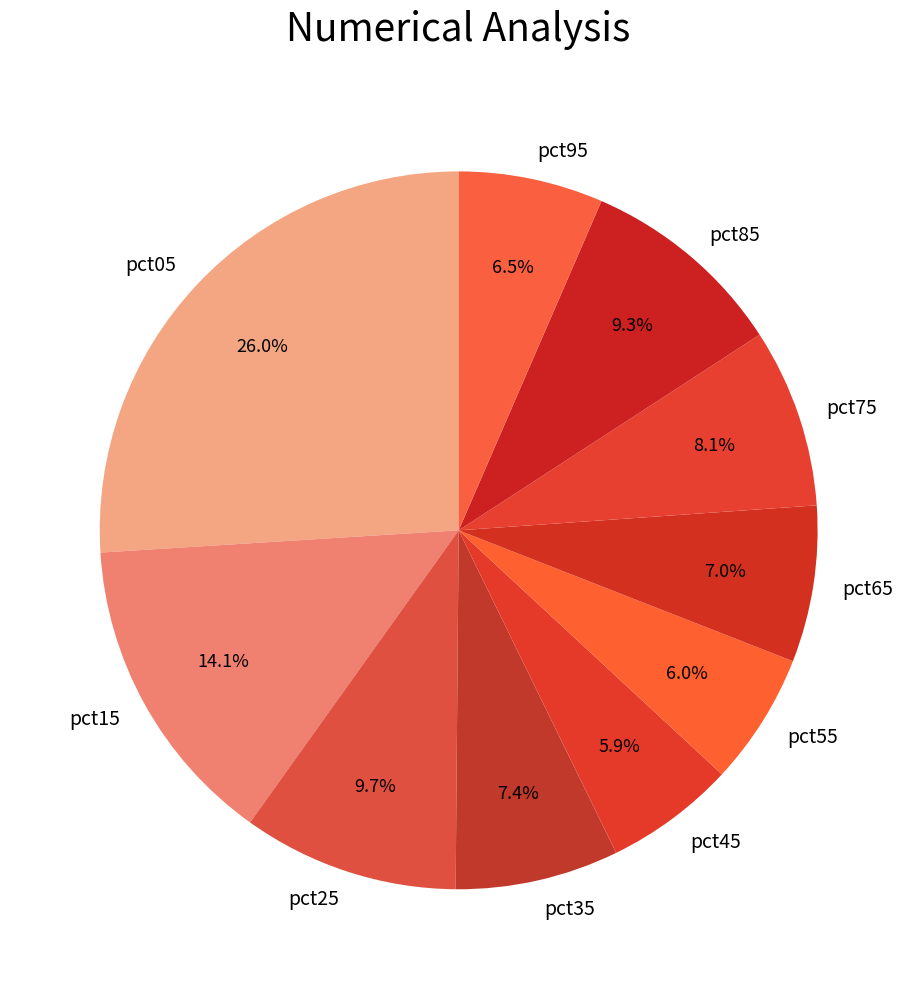

Do pct35 and pct05 together represent more than half of the pie?

No